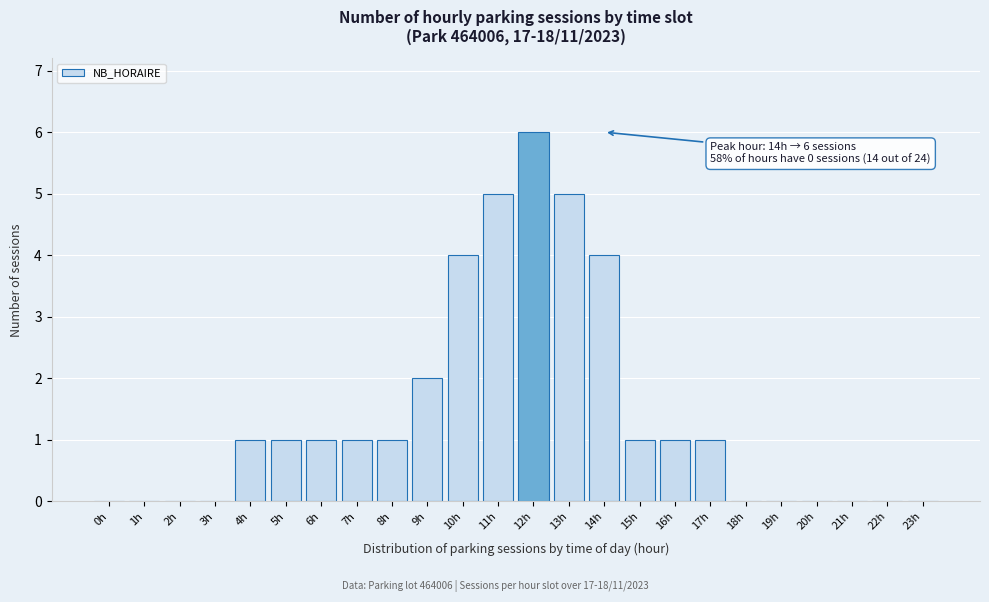

Reading left to right, list all the values displayed in this chart.

0h=0	1h=0	2h=0	3h=0	4h=1	5h=1	6h=1	7h=1	8h=1	9h=2	10h=4	11h=5	12h=6	13h=5	14h=4	15h=1	16h=1	17h=1	18h=0	19h=0	20h=0	21h=0	22h=0	23h=0